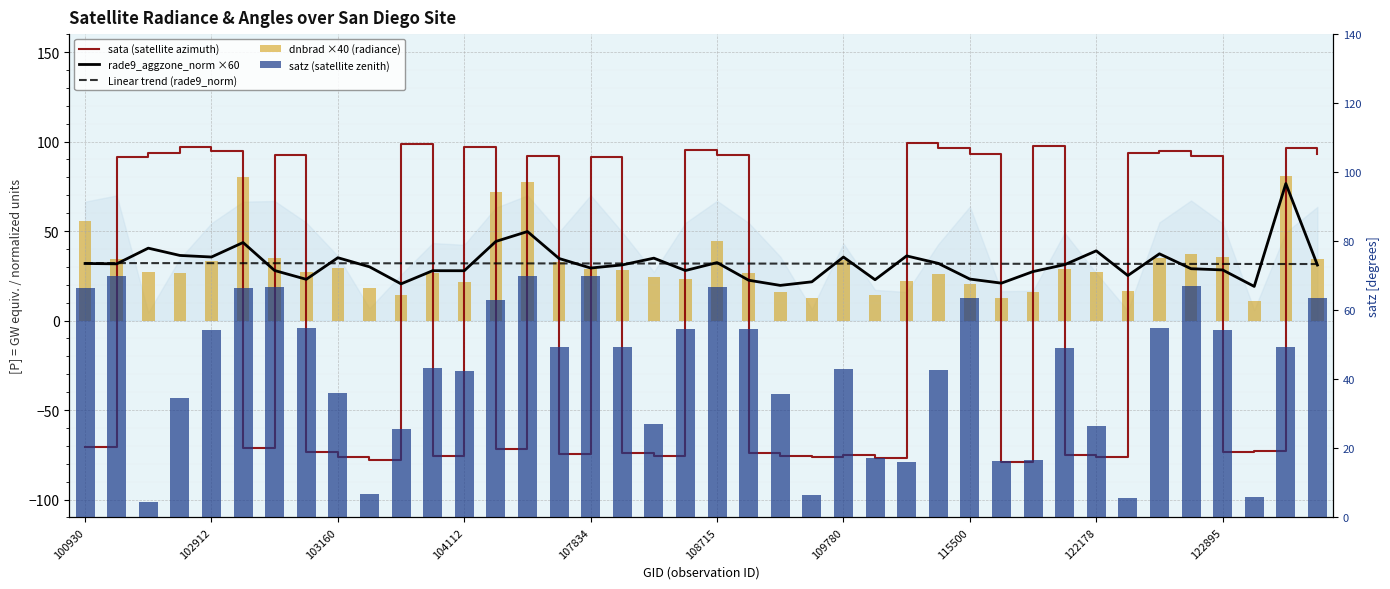

How many groups of bars are there?

40